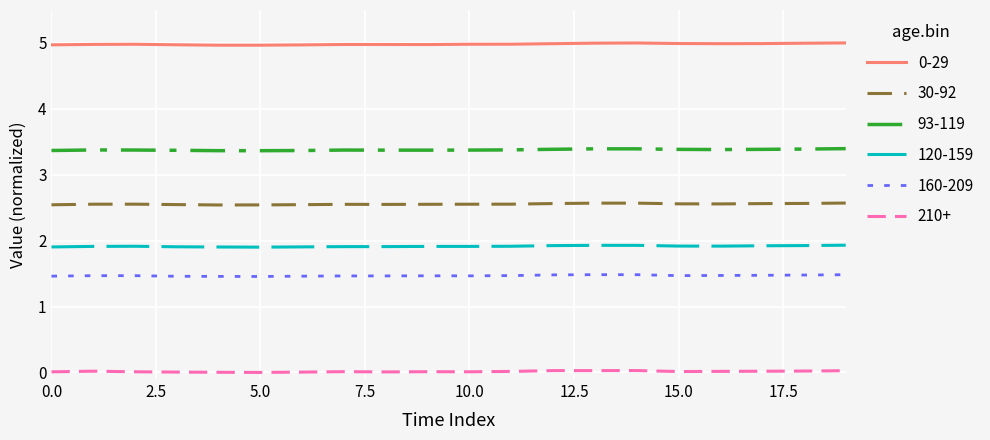

What is the highest value of the 30-92 series?

2.6